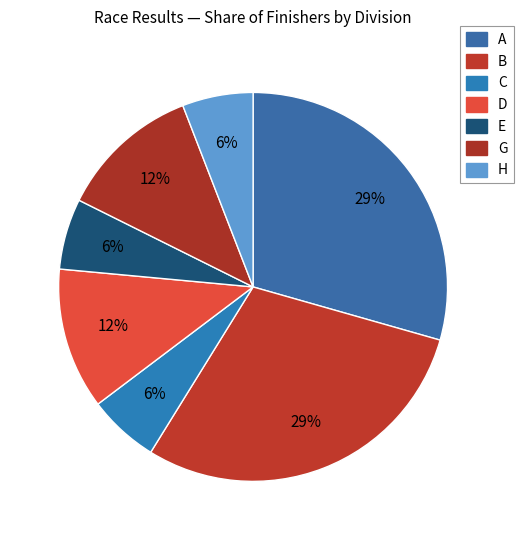

To the nearest percent, what is the difference between the G and B slice percentages?

18%